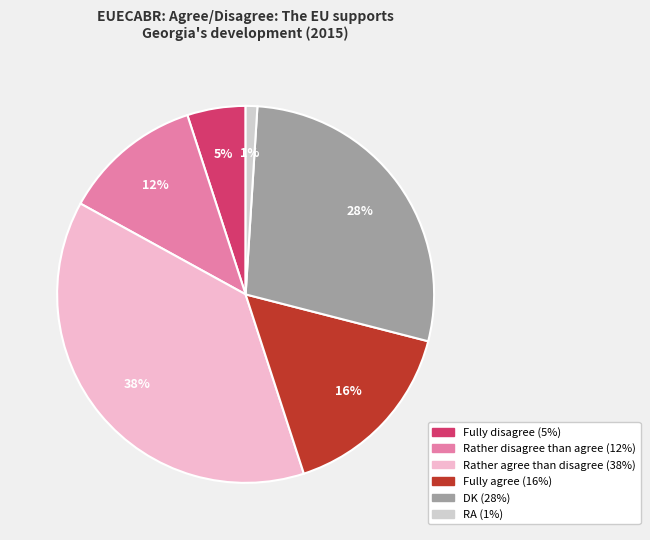

Count the number of slices in the pie.

6